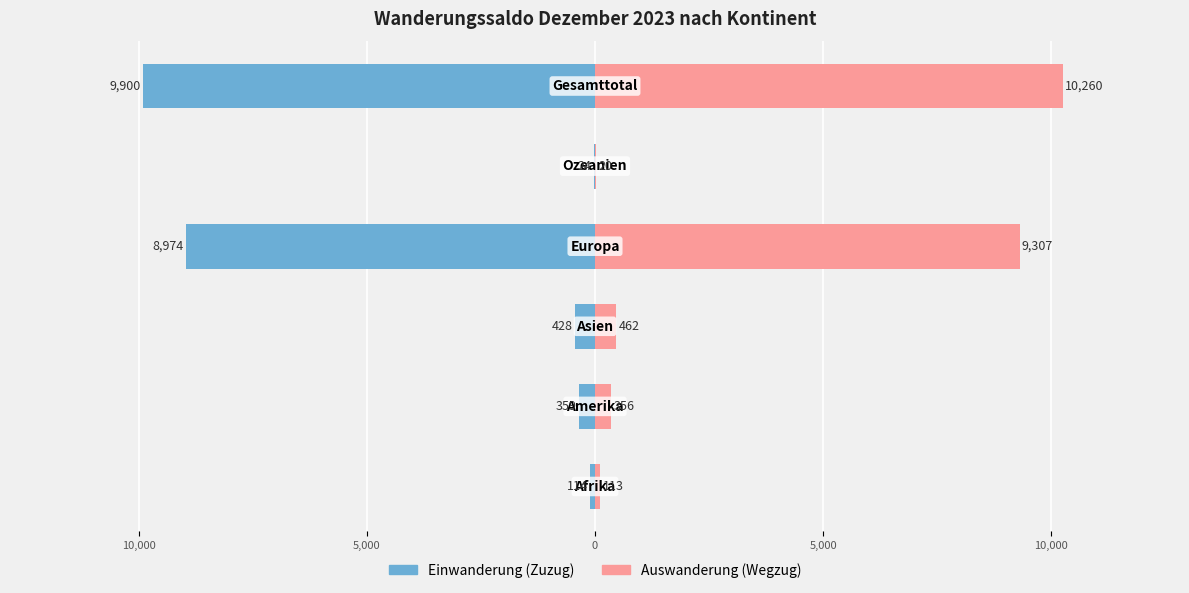

How many groups of bars are there?

6